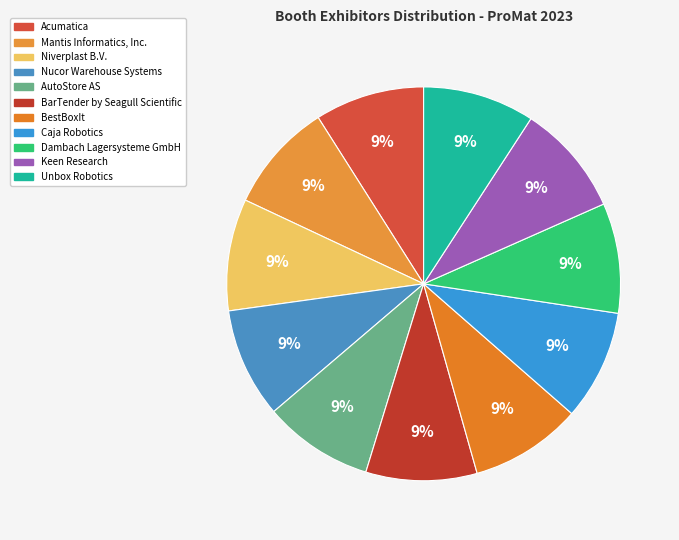

How many segments does this pie chart have?

11